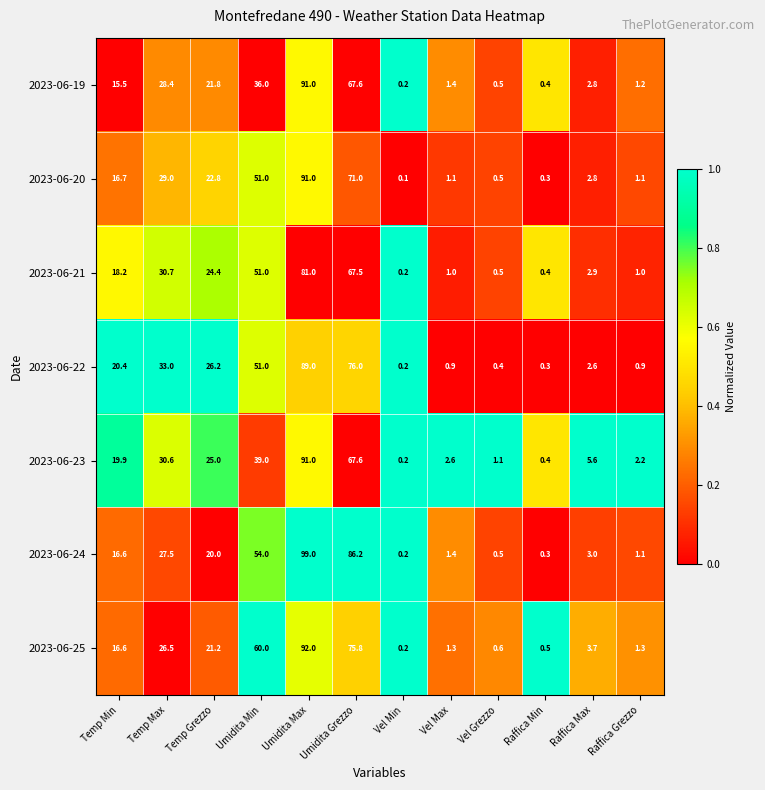

At how many categories does at least one series exceed 0?

12